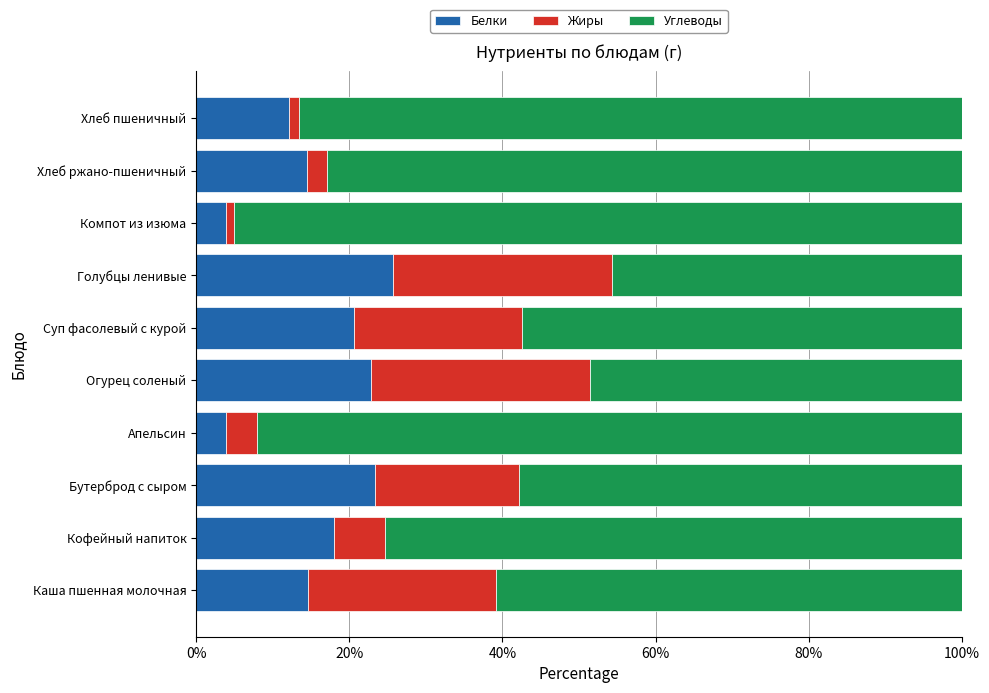

The Белки series shows 23.3 at Бутерброд с сыром. True or false?

True